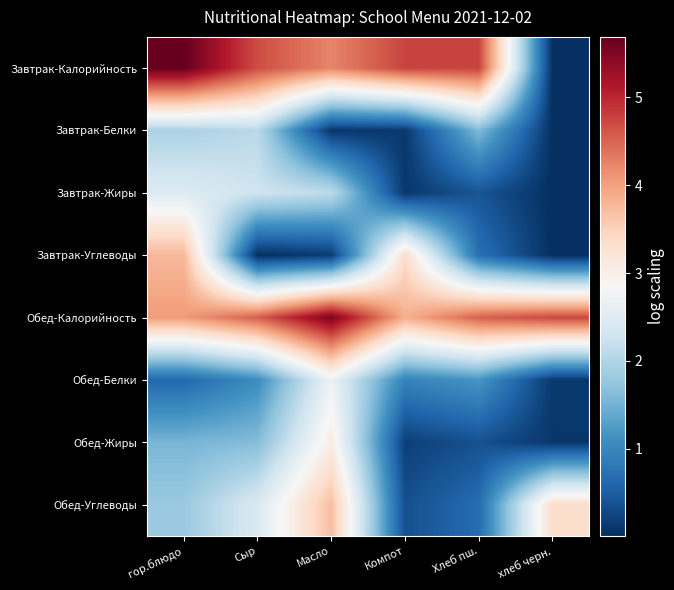

Reading right to left, extract all data points from this chart.

Завтрак-Калорийность: хлеб черн.=0.0	Хлеб пш.=4.8	Компот=4.8	Масло=4.2	Сыр=4.7	гор.блюдо=5.7
Завтрак-Белки: хлеб черн.=0.0	Хлеб пш.=1.6	Компот=0.1	Масло=0.1	Сыр=2.1	гор.блюдо=1.9
Завтрак-Жиры: хлеб черн.=0.0	Хлеб пш.=0.4	Компот=0.1	Масло=2.1	Сыр=2.3	гор.блюдо=2.5
Завтрак-Углеводы: хлеб черн.=0.0	Хлеб пш.=0.7	Компот=3.3	Масло=0.1	Сыр=0.0	гор.блюдо=3.8
Обед-Калорийность: хлеб черн.=4.7	Хлеб пш.=4.5	Компот=3.9	Масло=5.5	Сыр=4.5	гор.блюдо=4.0
Обед-Белки: хлеб черн.=0.1	Хлеб пш.=1.2	Компот=0.9	Масло=2.7	Сыр=1.1	гор.блюдо=0.6
Обед-Жиры: хлеб черн.=0.1	Хлеб пш.=0.4	Компот=0.2	Масло=3.0	Сыр=1.6	гор.блюдо=1.5
Обед-Углеводы: хлеб черн.=3.3	Хлеб пш.=0.7	Компот=0.4	Масло=3.7	Сыр=2.4	гор.блюдо=1.8